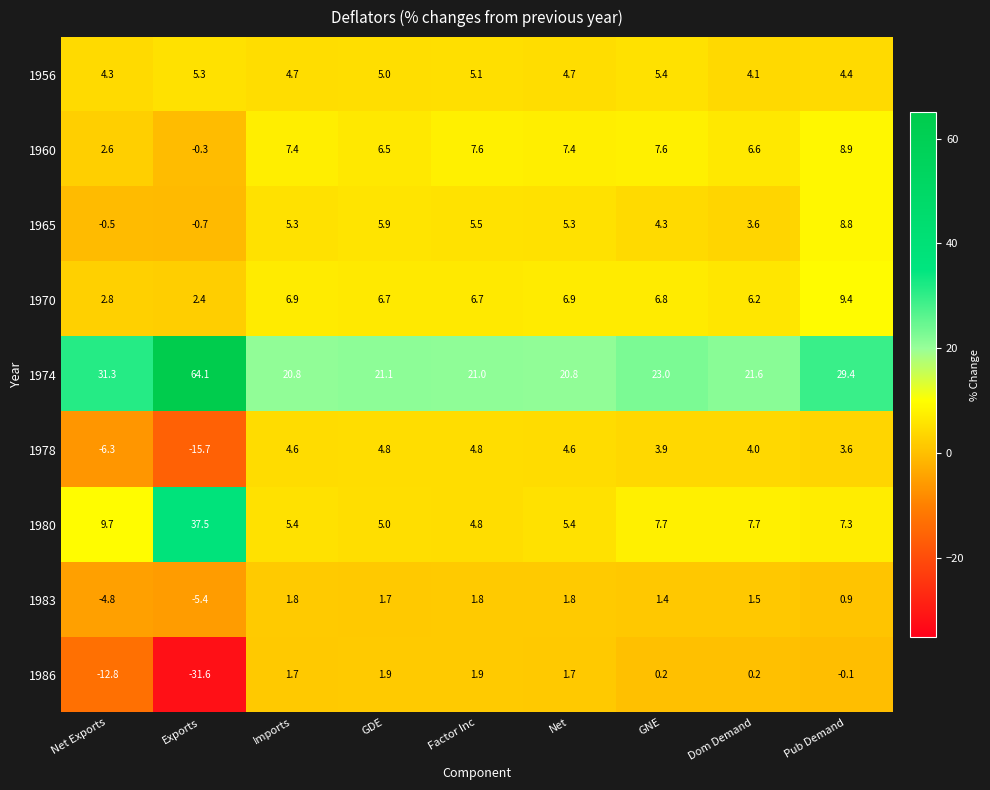

At Net Exports, list the series in order from smallest to largest.

1986, 1978, 1983, 1965, 1960, 1970, 1956, 1980, 1974